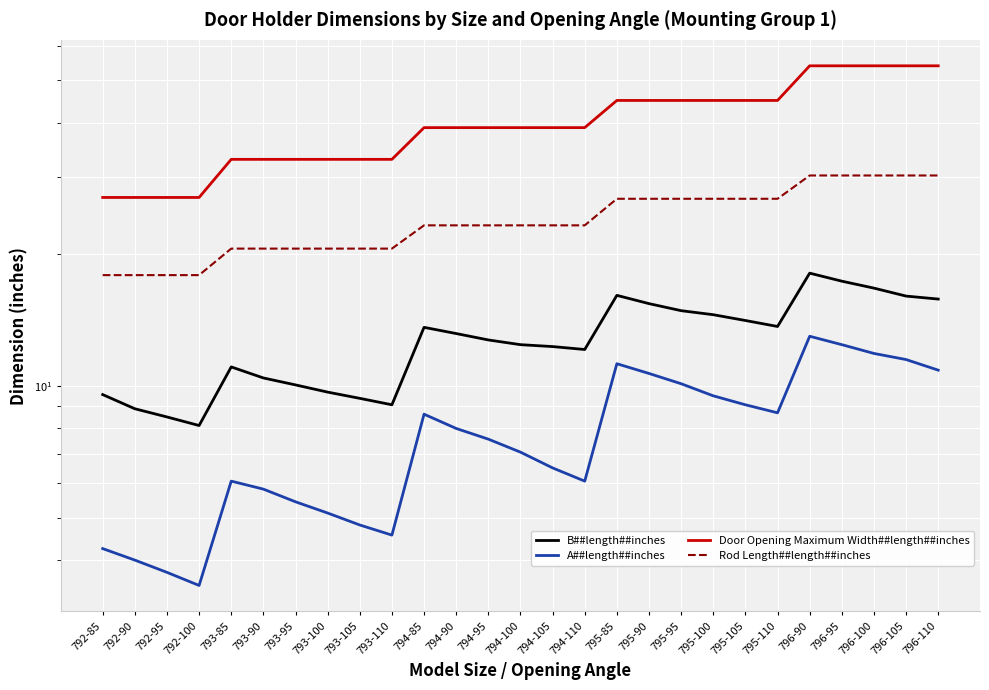

What is the label of the 20th point from the right?

793-100